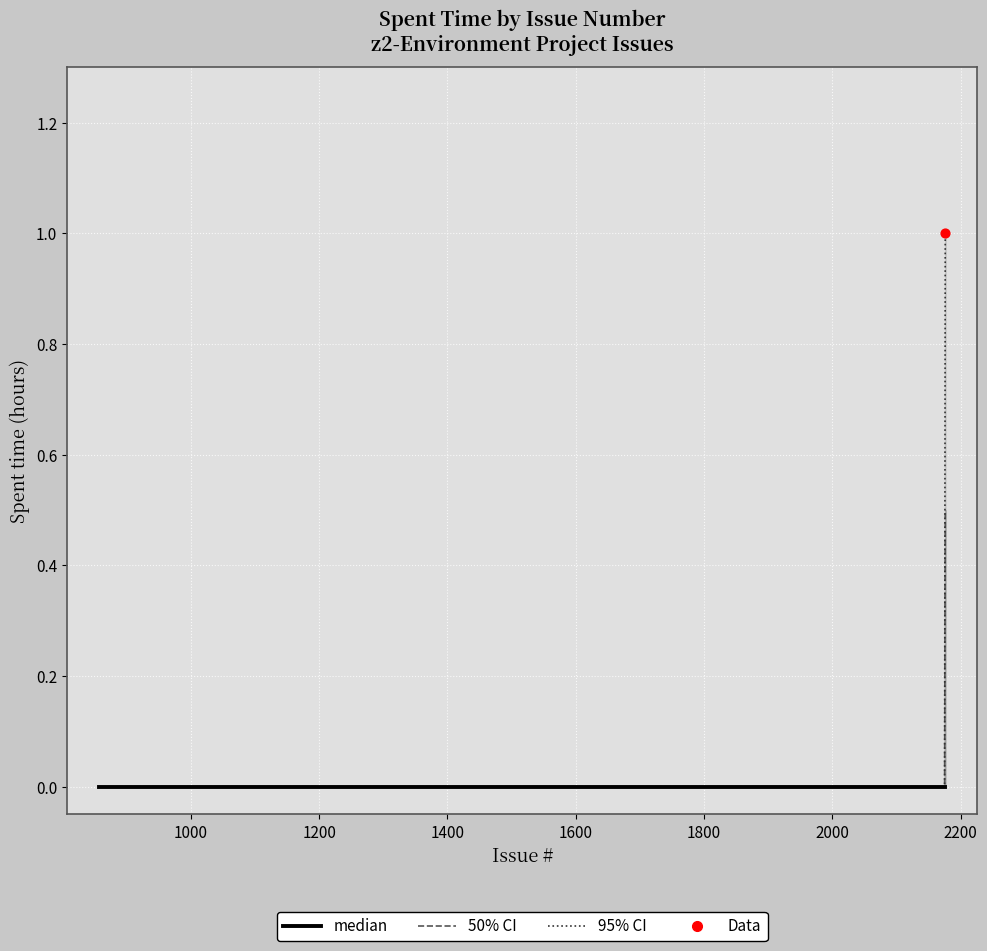

Which series has the largest Y range (max minus min)?

95% CI